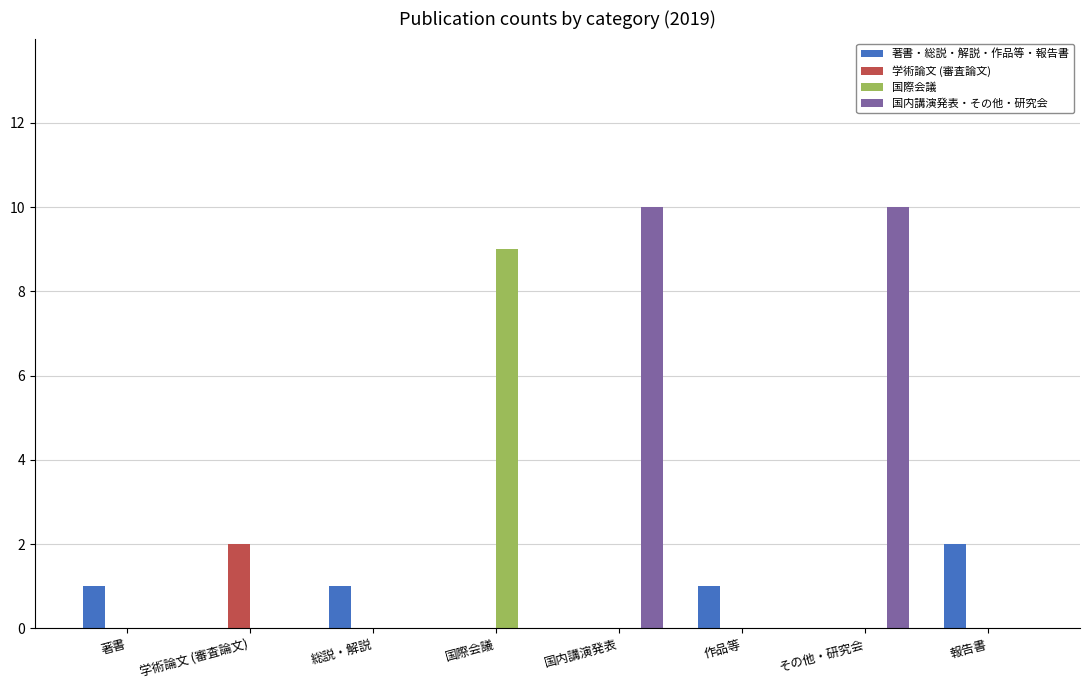

Which series has the largest total across all categories?

国内講演発表・その他・研究会